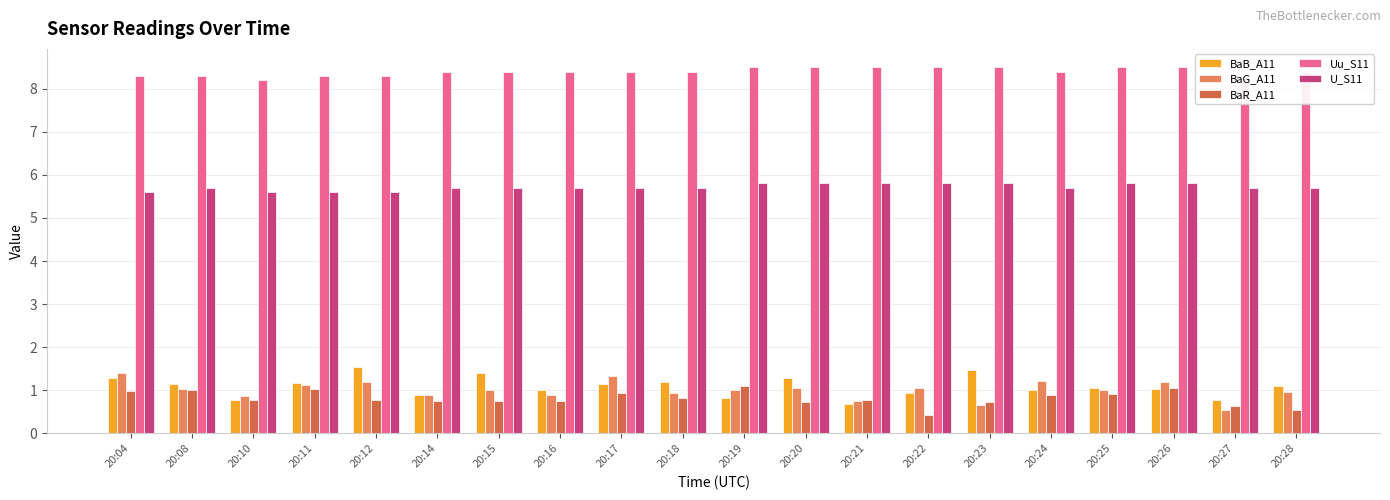

What is the value of the U_S11 bar at the 3rd from the left?

5.6